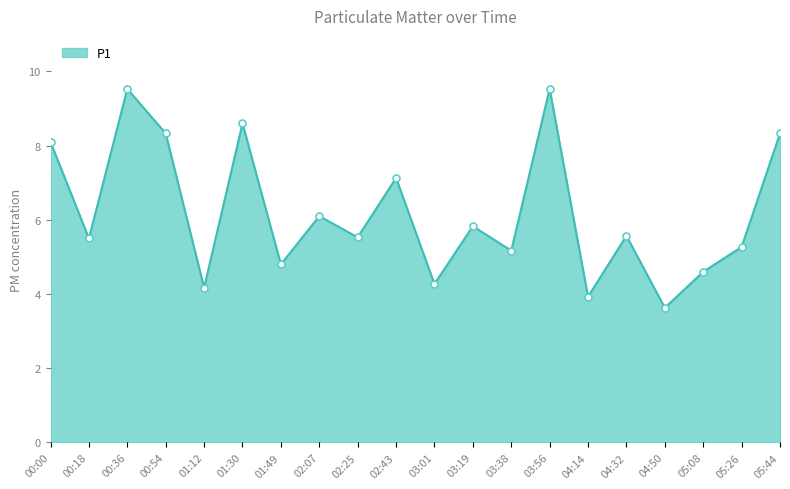

What is the value of the 6th point from the left?

8.6